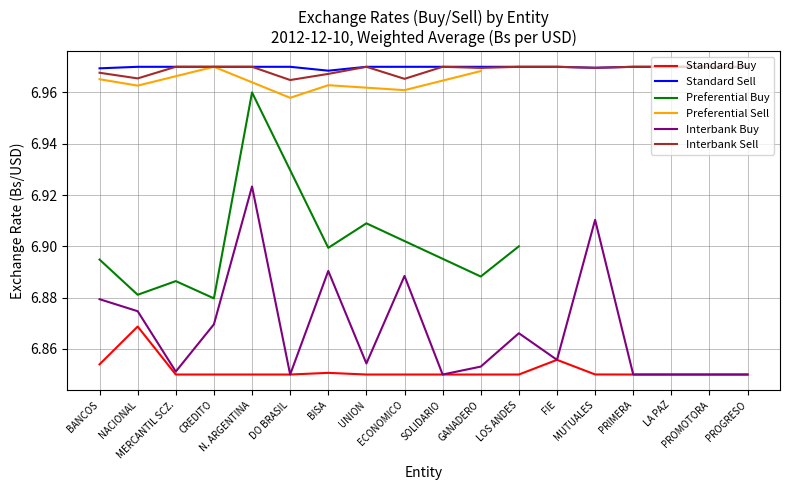

Which category has the highest value in the Standard Sell series?

GANADERO